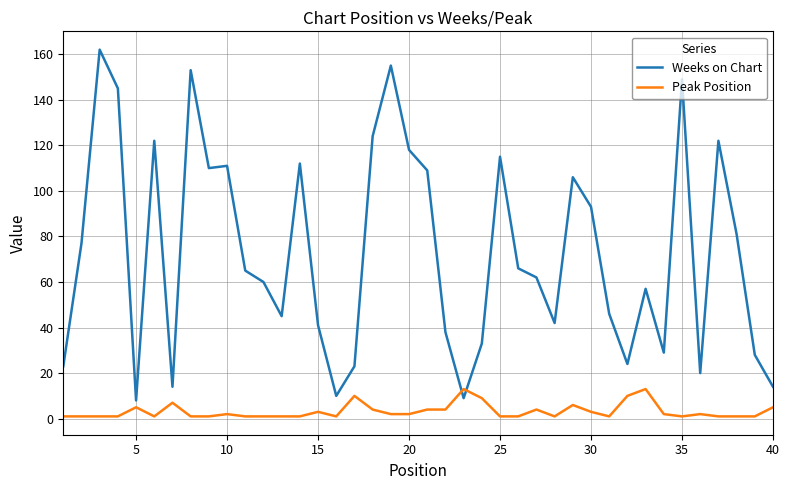

Which series has the largest total across all categories?

Weeks on Chart